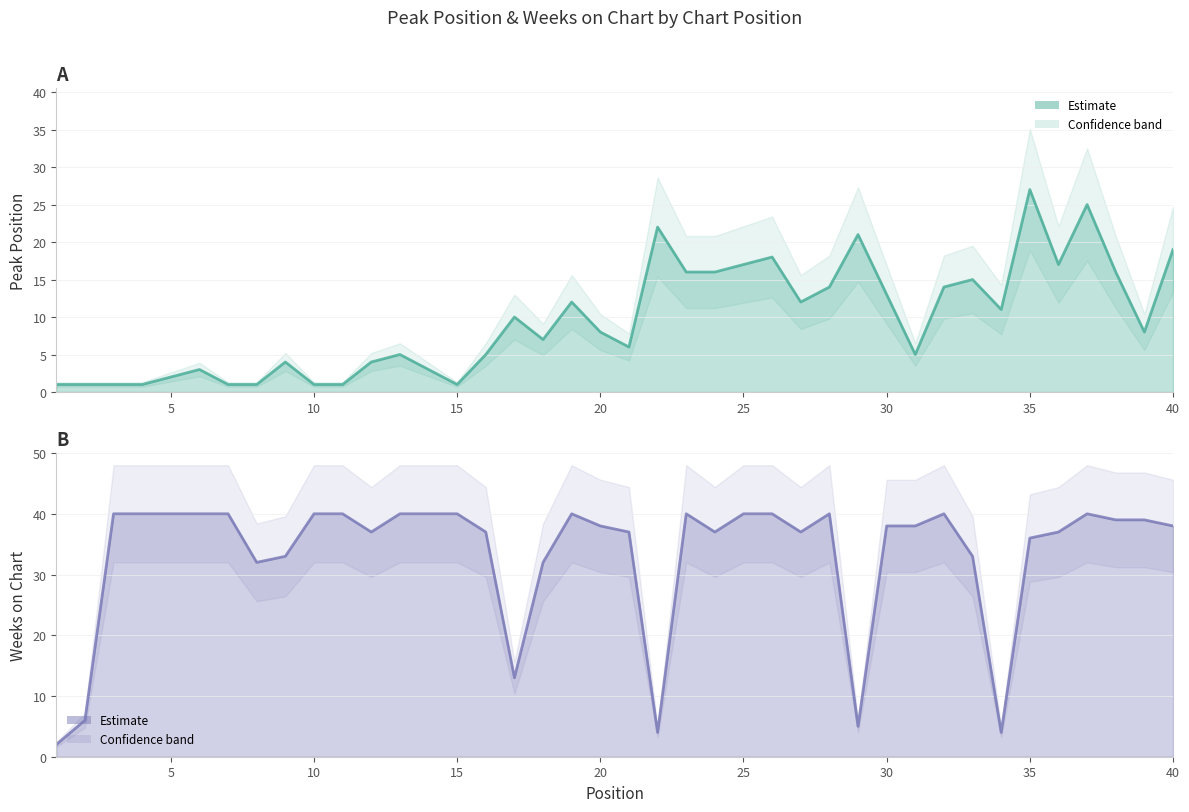

Reading right to left, extract all data points from this chart.

Peak Position: 19	8	16	25	17	27	11	15	14	5	13	21	14	12	18	17	16	16	22	6	8	12	7	10	5	1	3	5	4	1	1	4	1	1	3	2	1	1	1	1
Weeks on Chart: 38	39	39	40	37	36	4	33	40	38	38	5	40	37	40	40	37	40	4	37	38	40	32	13	37	40	40	40	37	40	40	33	32	40	40	40	40	40	6	2